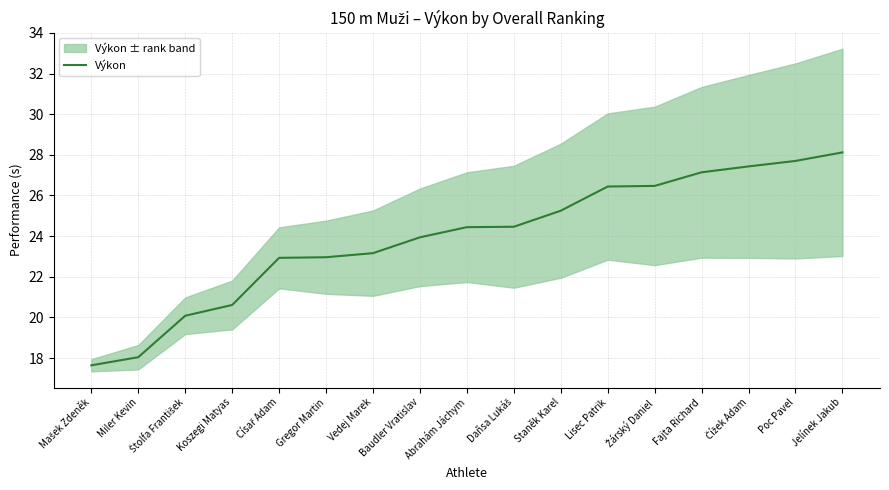

What is the sum of all values?

406.8